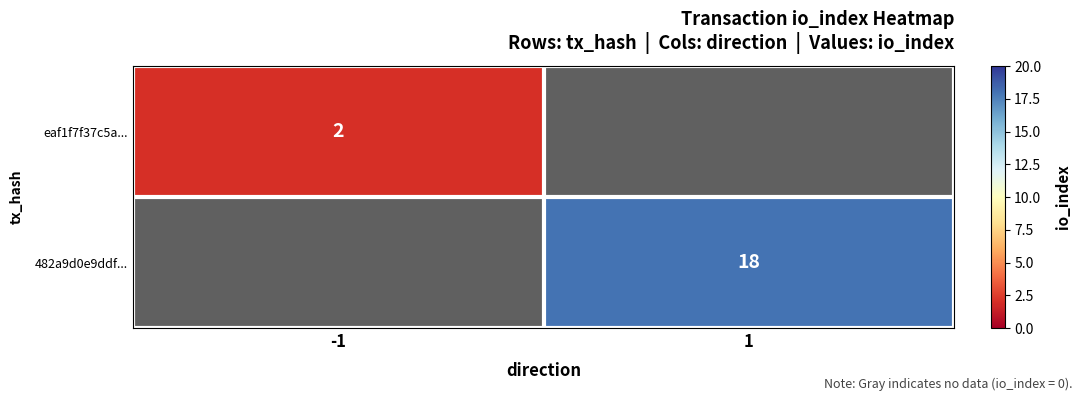

The value of eaf1f7f37c5a... at -1 is 1. True or false?

False